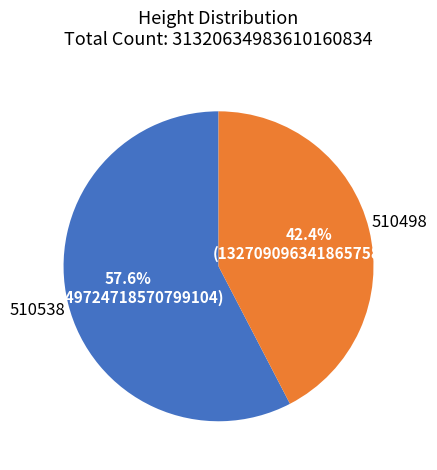

What percentage is the 510498 slice, to the nearest percent?

42%